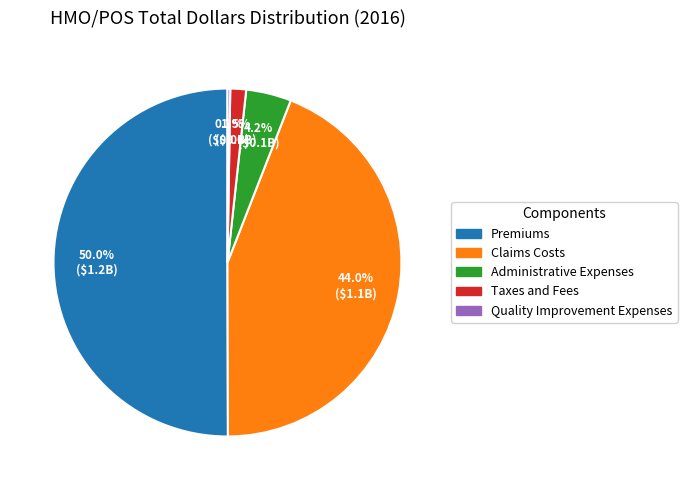

Which slice represents more than half of the pie?

Premiums